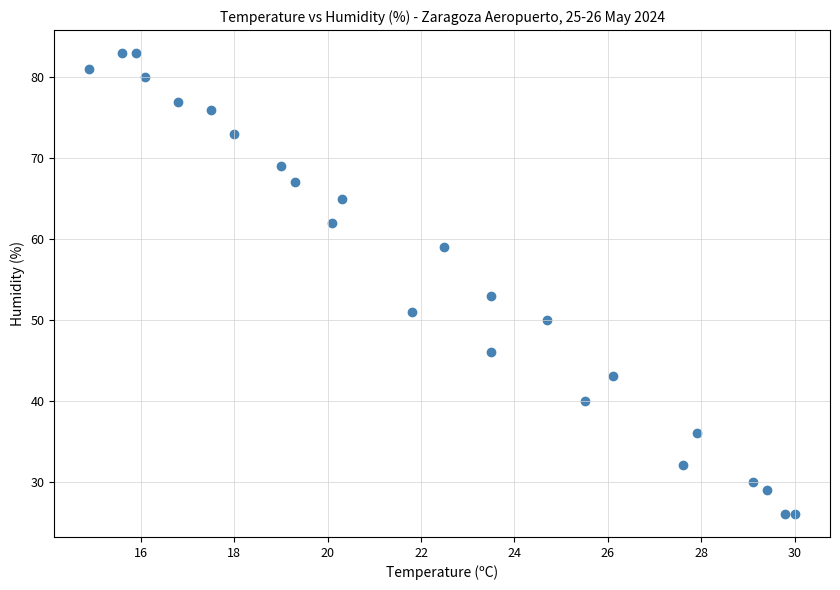

What is the range of Y values (max minus min)?

57